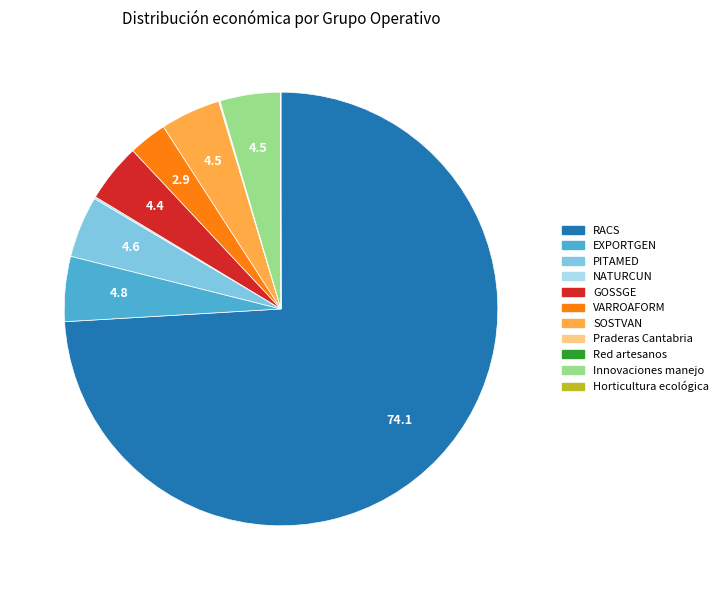

Is there any slice that represents more than half of the pie?

Yes